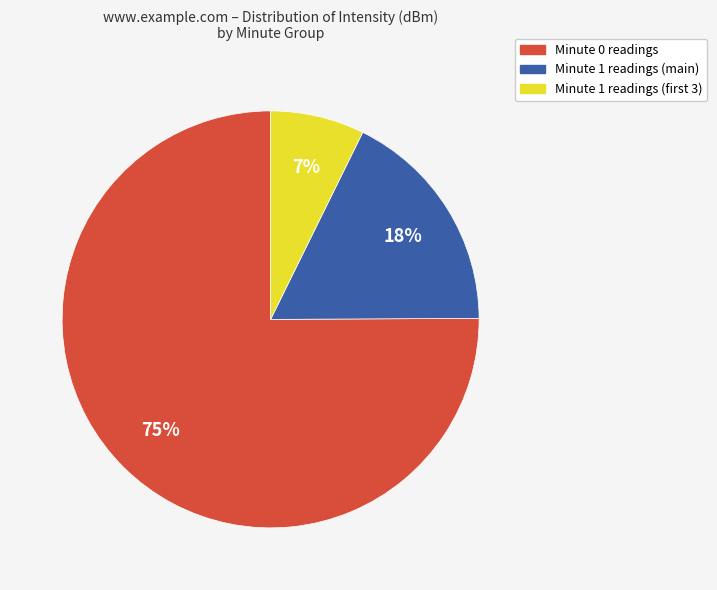

Does any single category account for the majority?

Yes